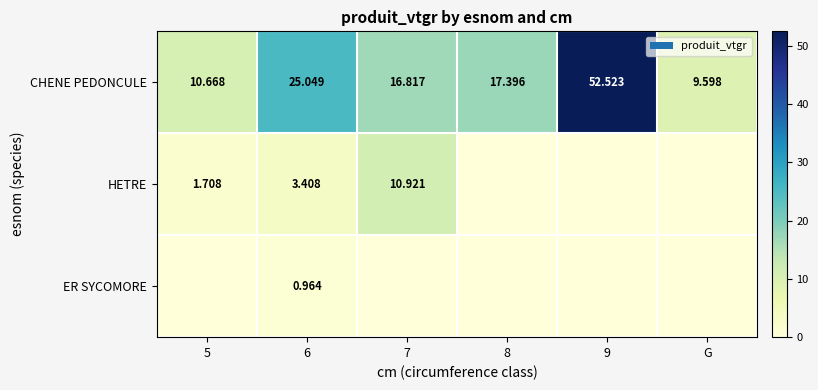

At which label does CHENE PEDONCULE reach its minimum?

G